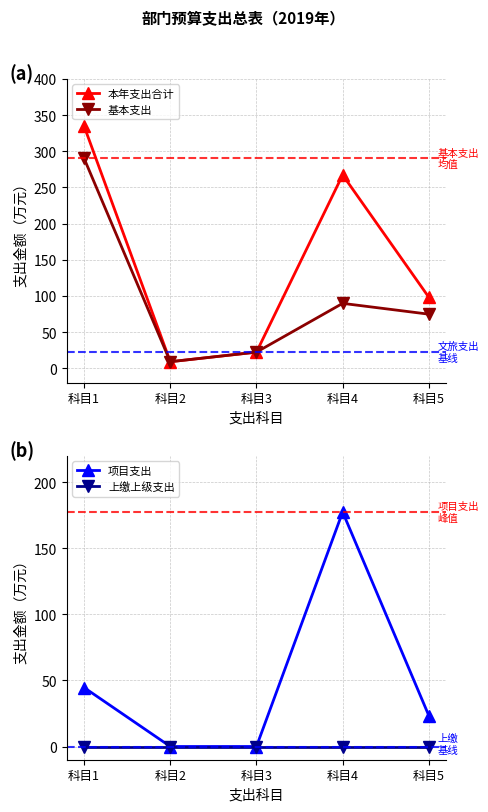

Which has a higher value, 科目1 or 科目5?

科目1